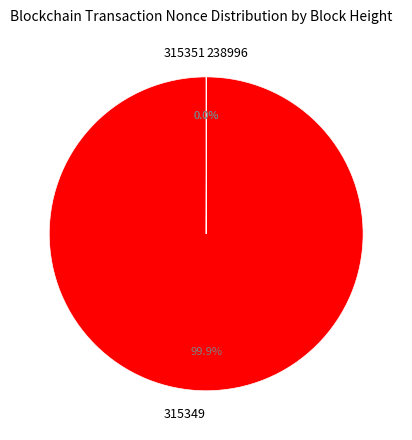

To the nearest percent, what is the average slice percentage?

33%